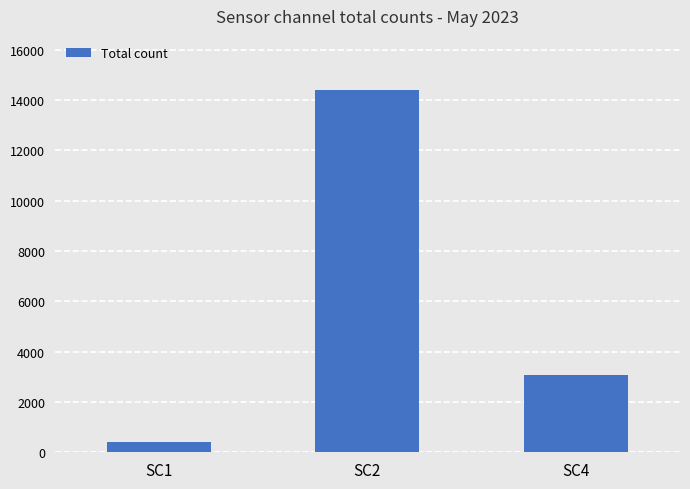

What is the difference between the maximum and second lowest values?

11333